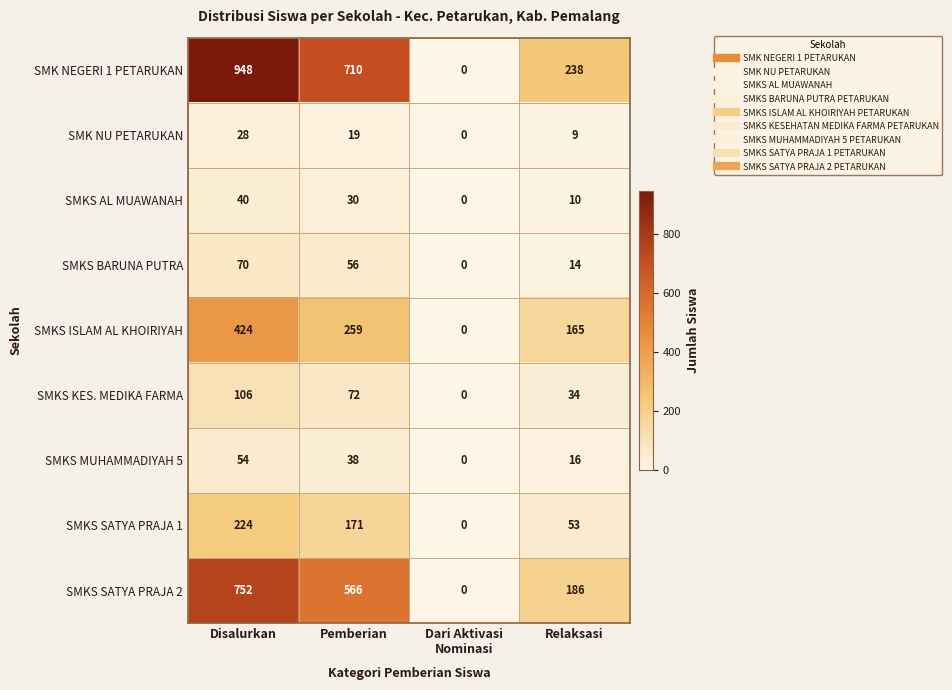

The value of SMKS KES. MEDIKA FARMA at Relaksasi is 34. True or false?

True